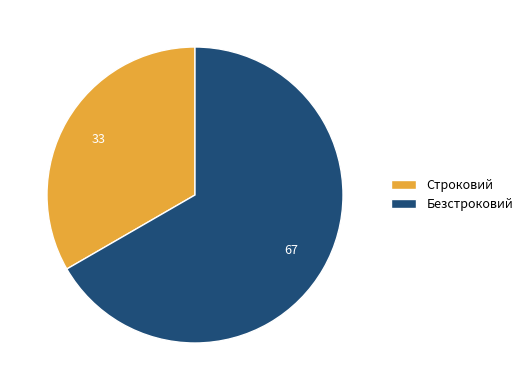

Combined, do Безстроковий and Строковий account for over 50%?

Yes